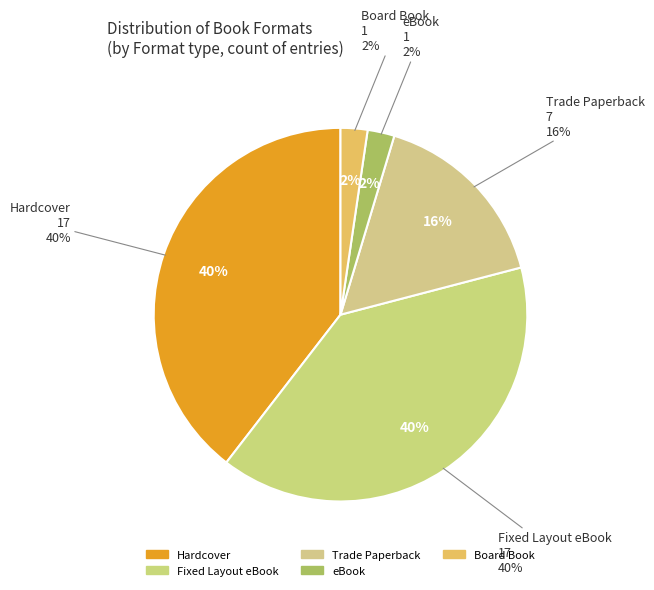

To the nearest percent, what portion does Fixed Layout eBook represent?

40%